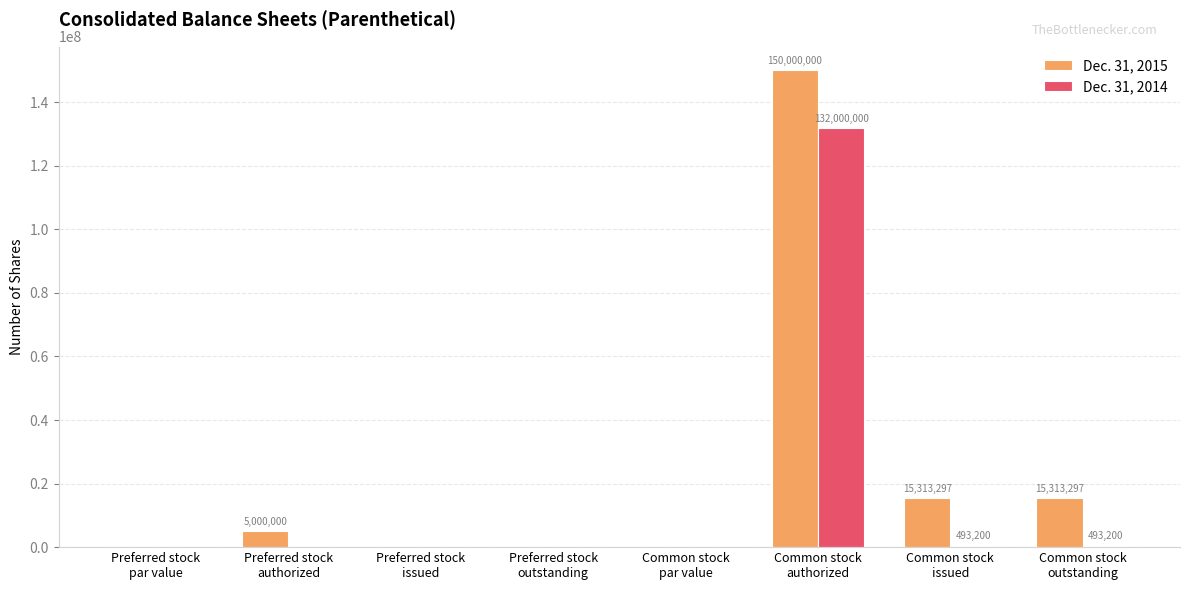

How many categories are shown in the chart?

8